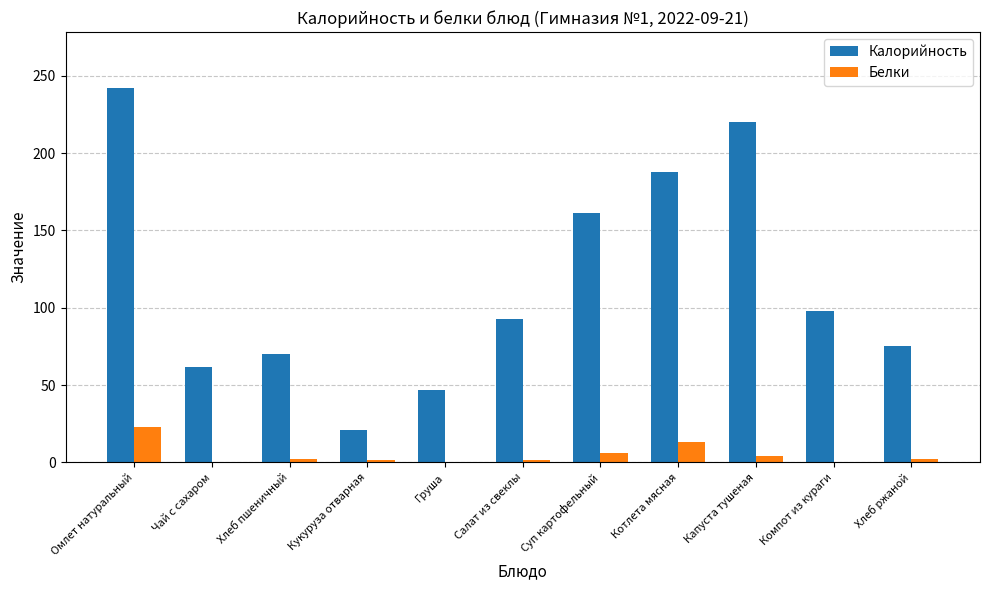

What is the maximum value shown in the chart?

242.0